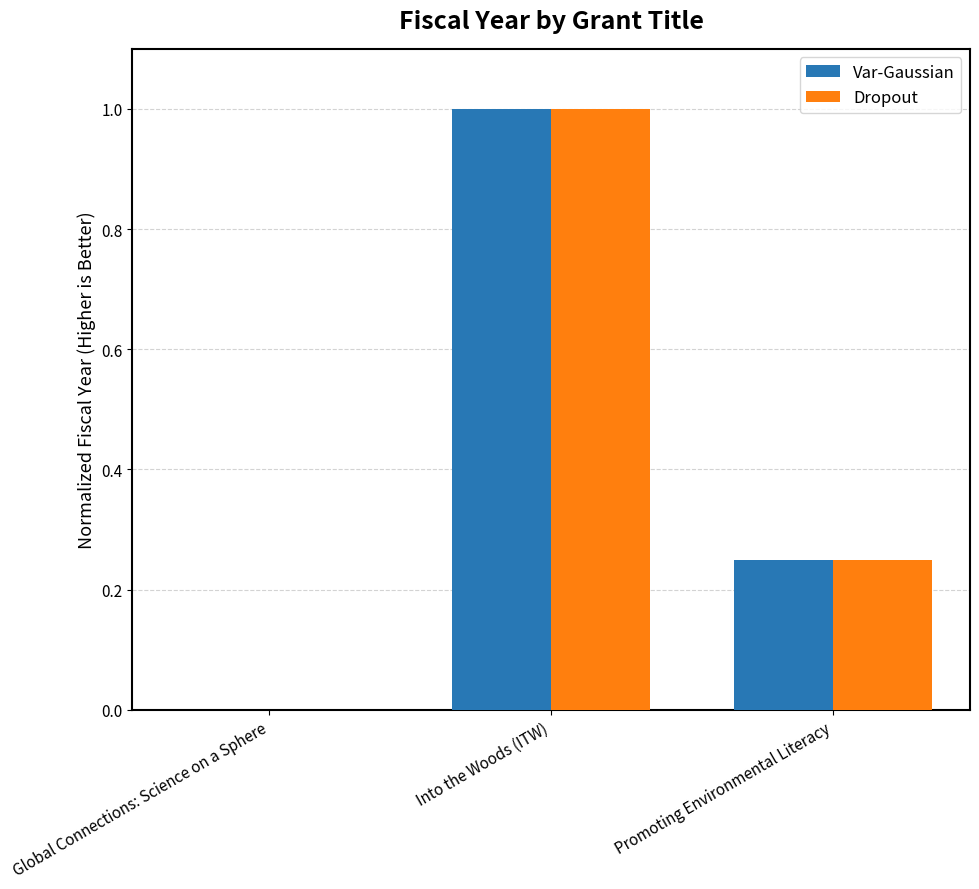

What is the total value across all series at Promoting Environmental Literacy?

0.5